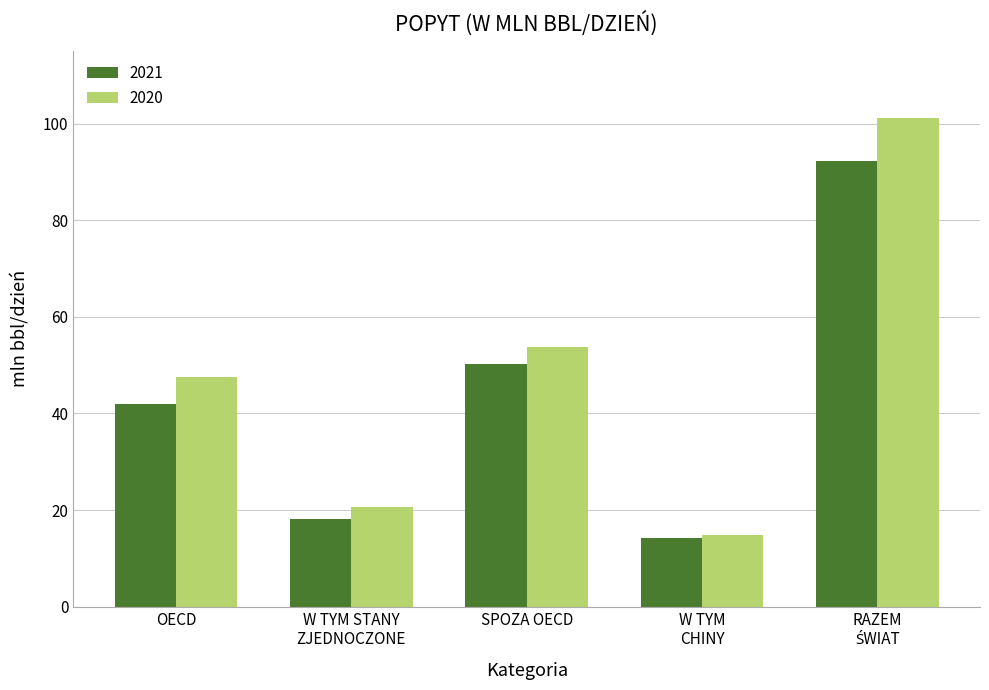

At how many categories does at least one series exceed 69?

1